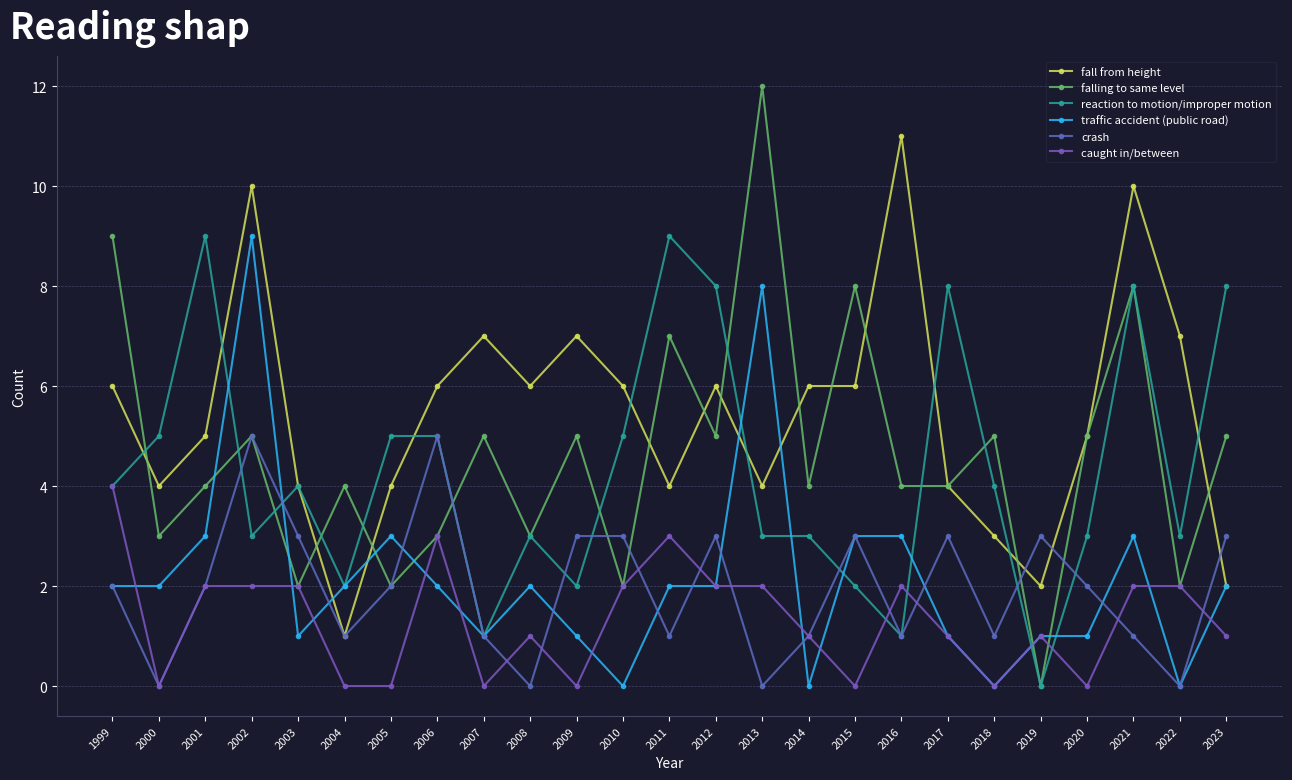

At which category does the chart reach its minimum across all series?

2019